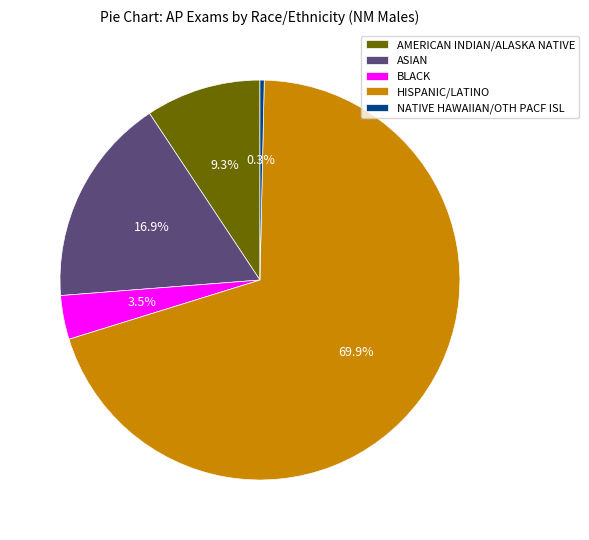

Which slice represents more than half of the pie?

HISPANIC/LATINO